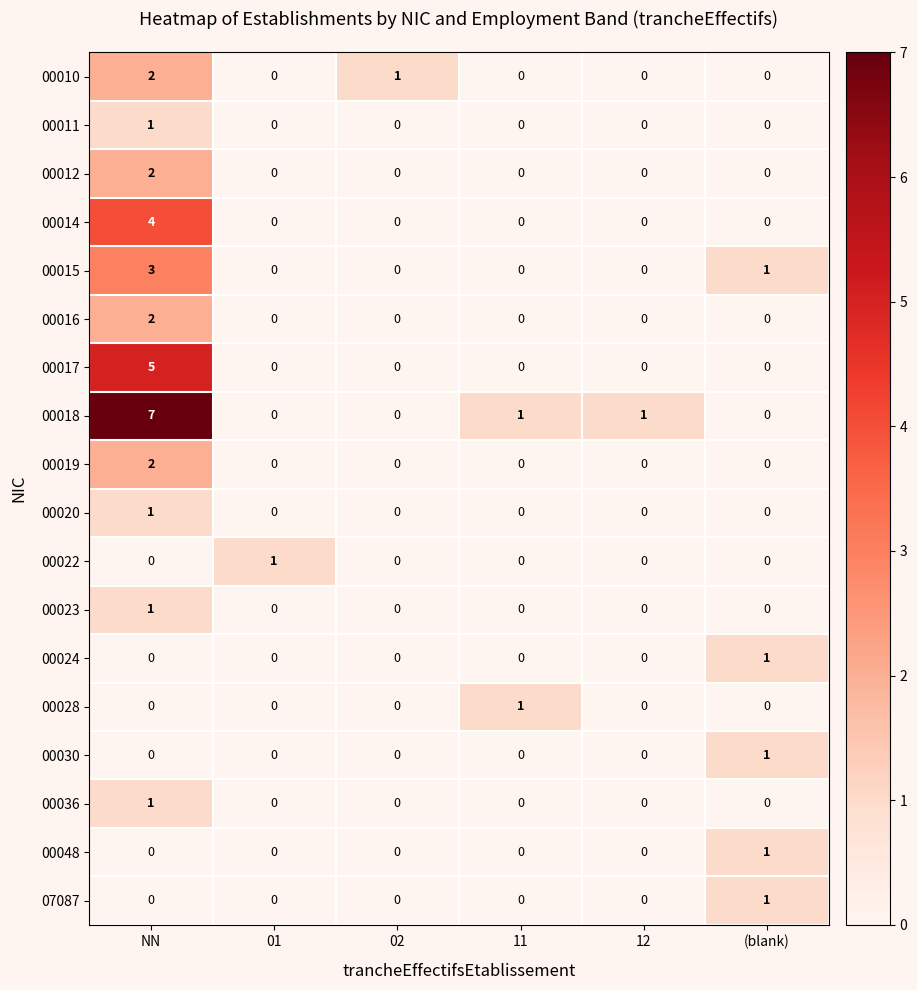

What is the sum of the 00015 values at 12 and NN?

3